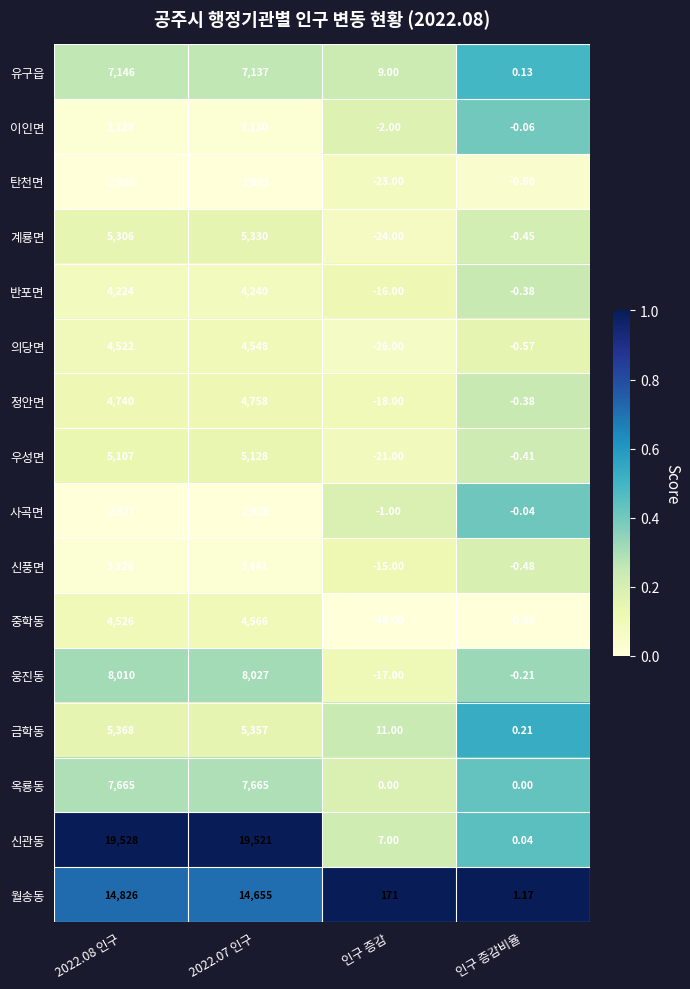

At how many categories does at least one series exceed 0?

4